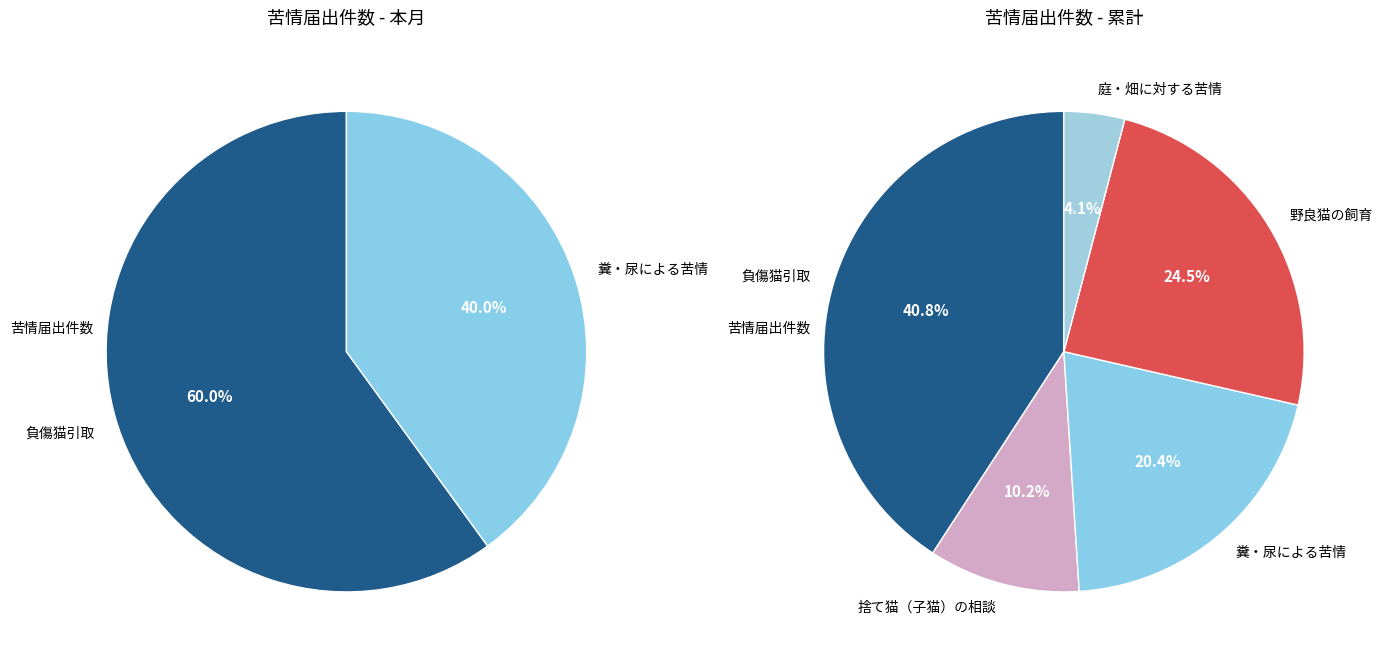

Is there a majority slice in this chart?

Yes